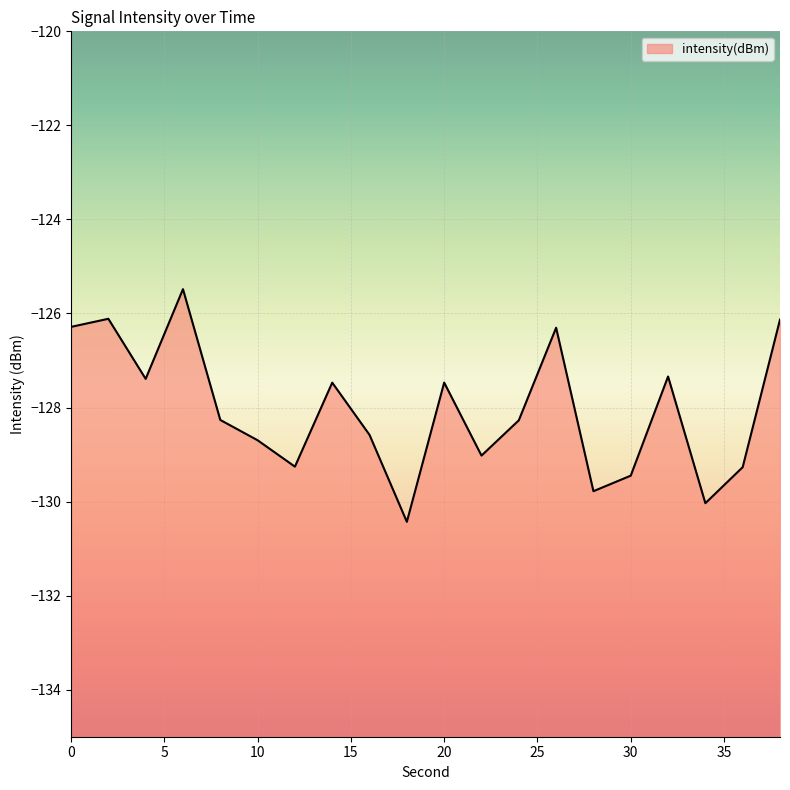

At which category does the data reach its first local peak?

2